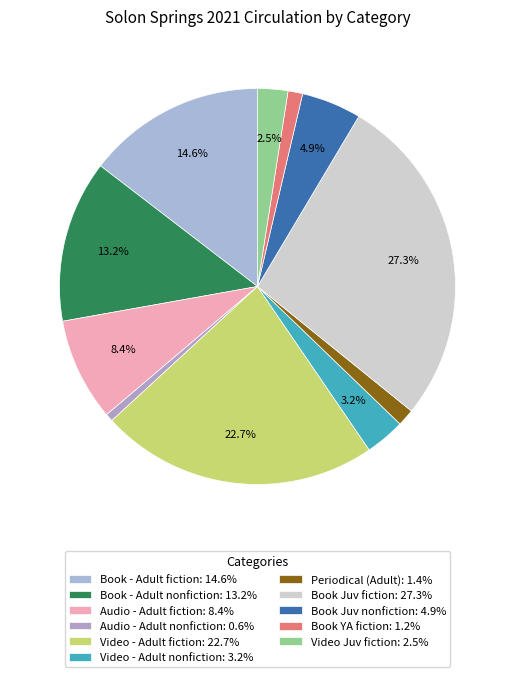

To the nearest percent, what portion does Book YA fiction represent?

1%